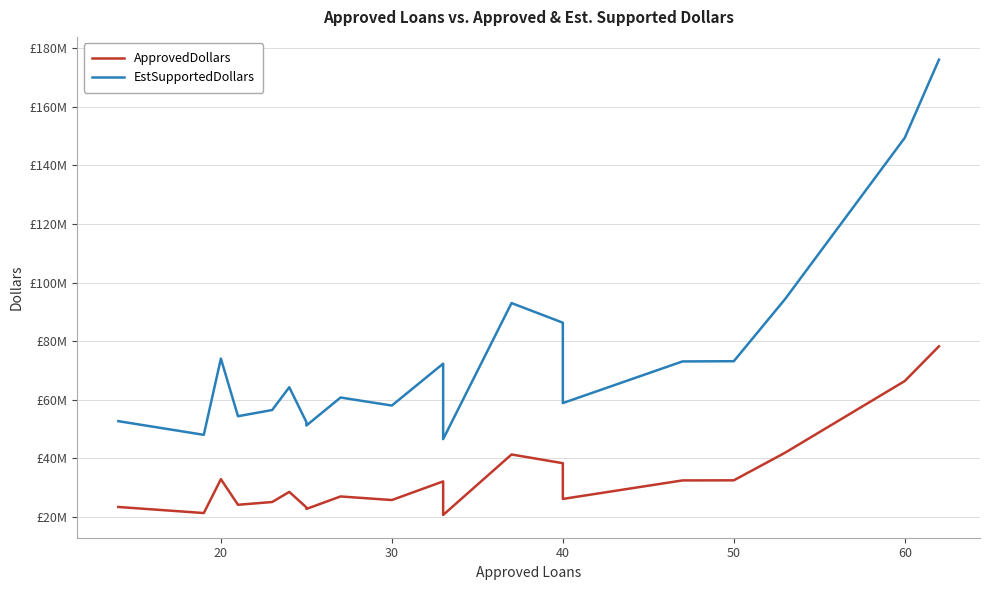

Rank the series by their maximum value, from lowest to highest.

ApprovedDollars, EstSupportedDollars